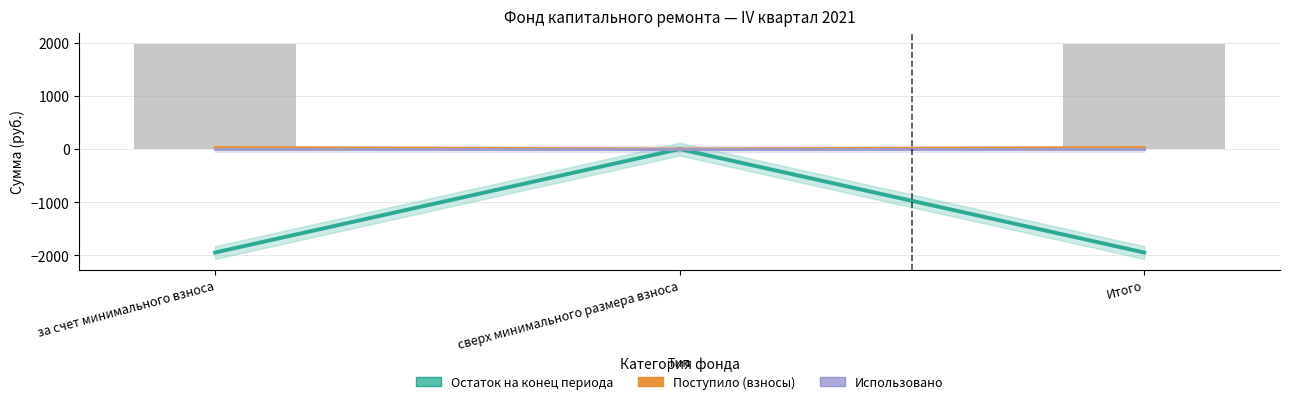

Is it true that Остаток на конец периода equals -900.8 at за счет минимального взноса?

False